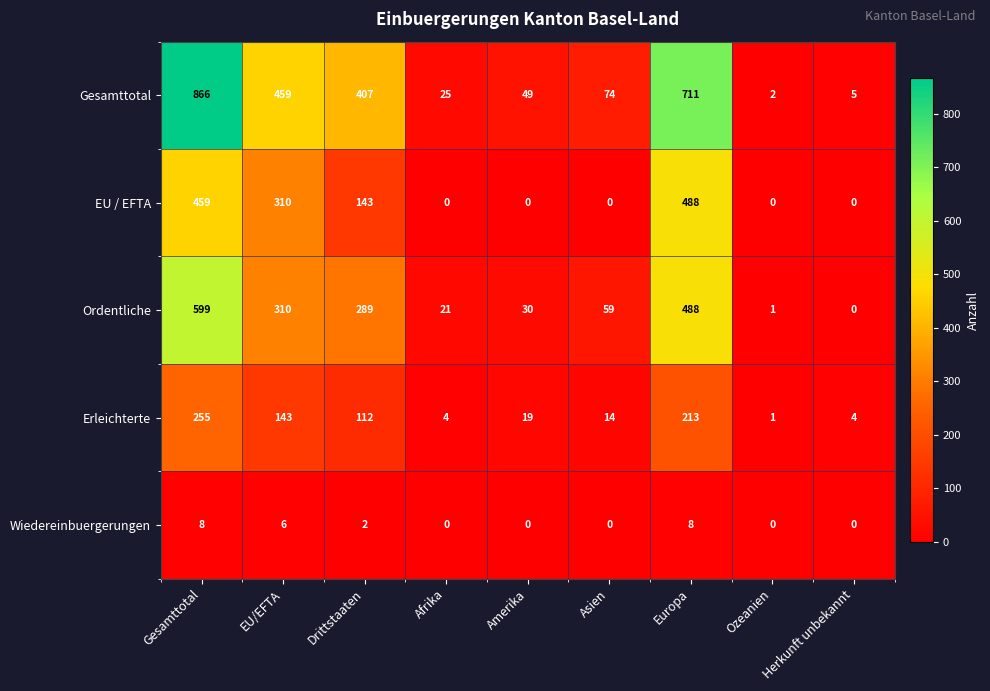

What is the spread (max minus min) of values at Afrika?

25